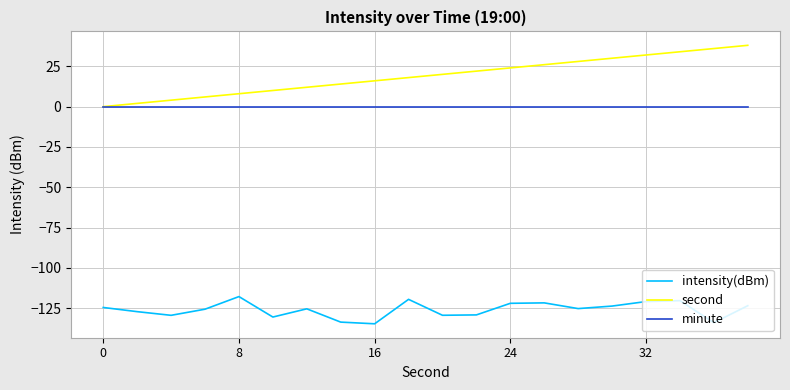

What is the greatest value displayed?

38.0